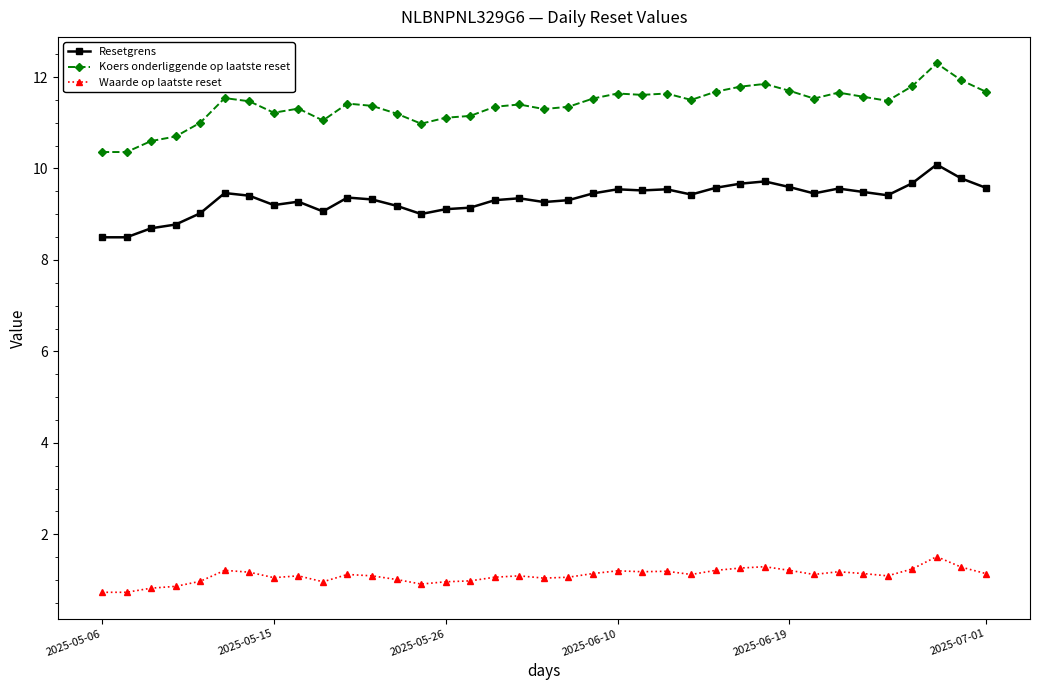

True or false: Resetgrens and Koers onderliggende op laatste reset intersect in this chart.

False